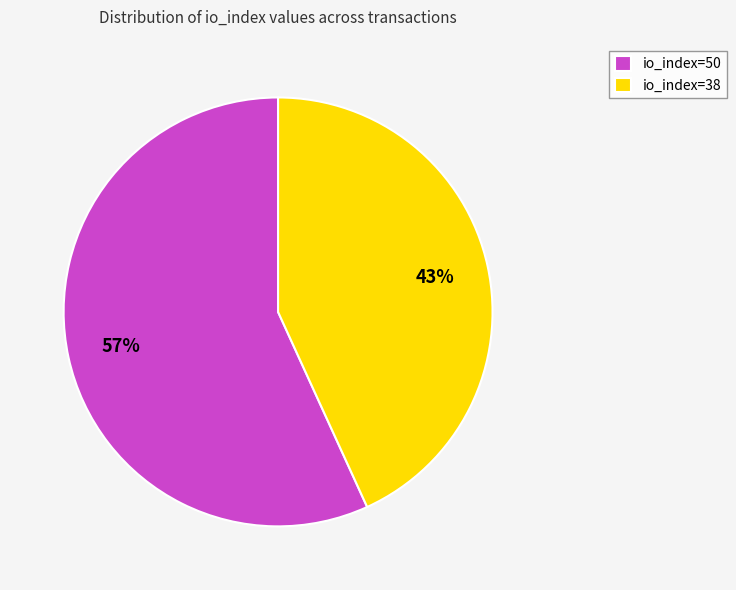

What is the ratio of the value at io_index=38 to the value at io_index=50?

0.8